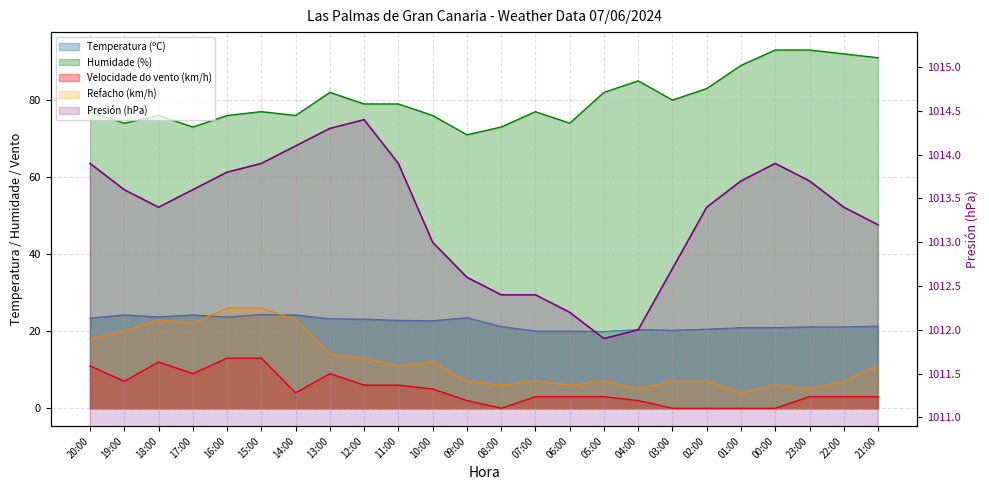

Which series has the largest total across all categories?

Presión (hPa)